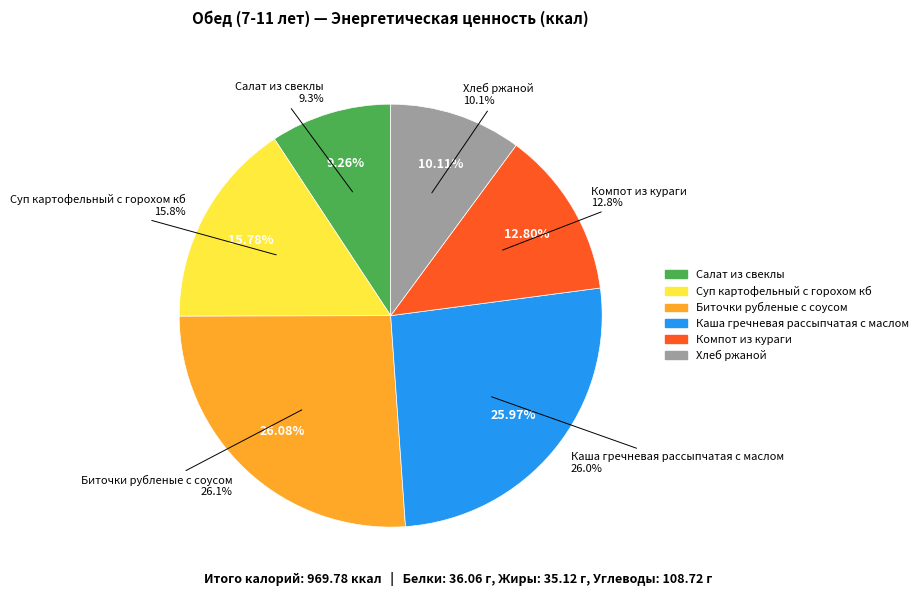

The Хлеб ржаной slice represents 1% of the pie. True or false?

False